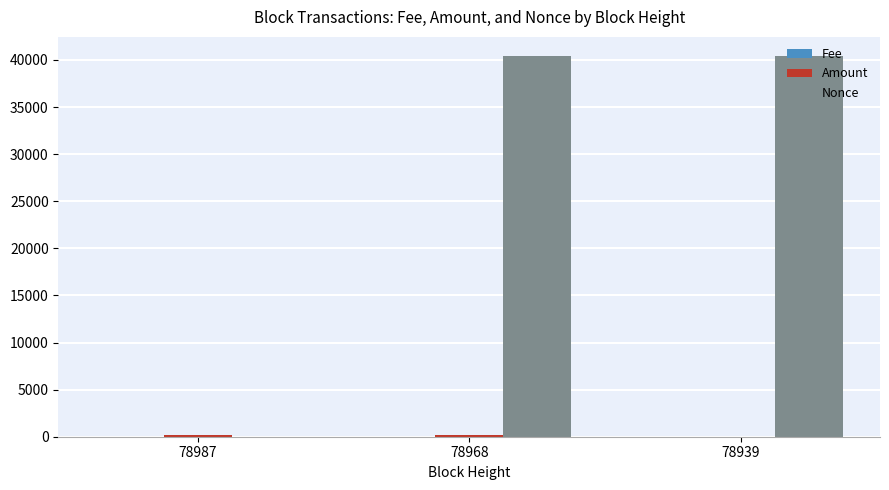

Which series changed the most between 78987 and 78939?

Nonce